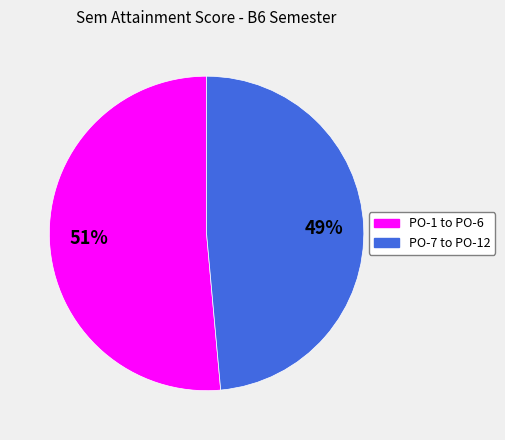

To the nearest percent, what is the average slice percentage?

50%